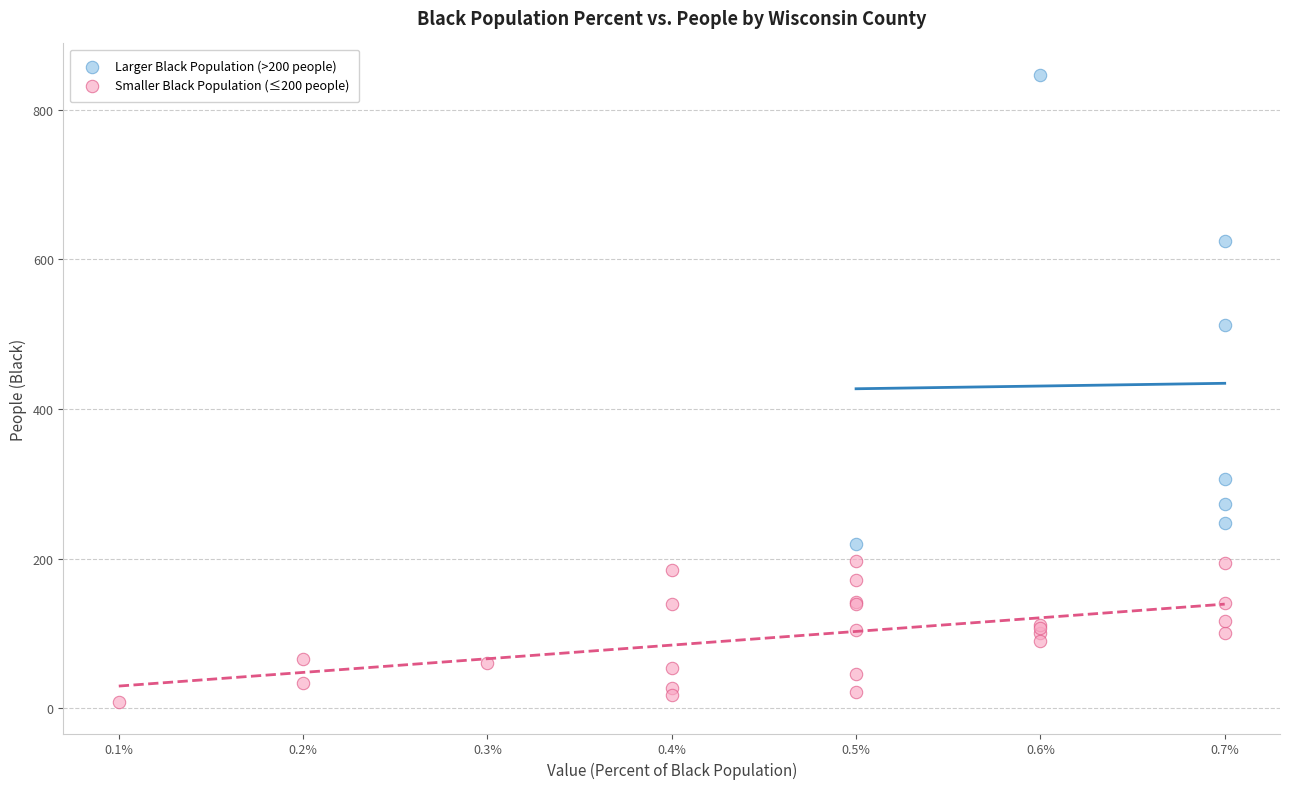

Which series has the widest spread of Y values?

Larger Black Population (>200 people)